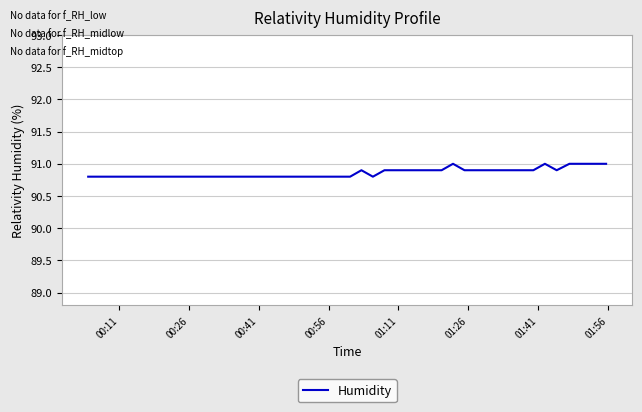

What is the greatest value displayed?

91.0